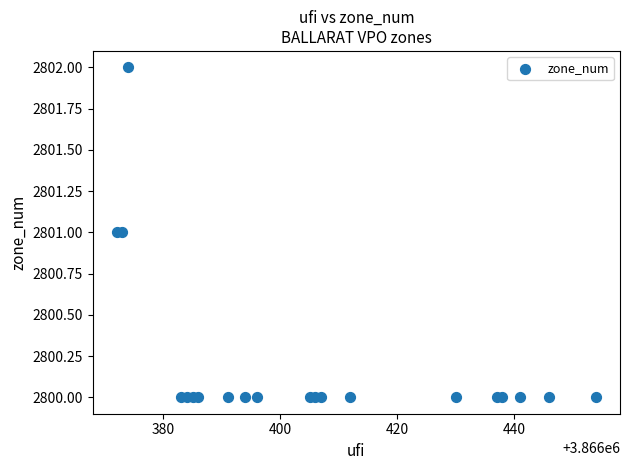

What is the range of X values (max minus min)?

82